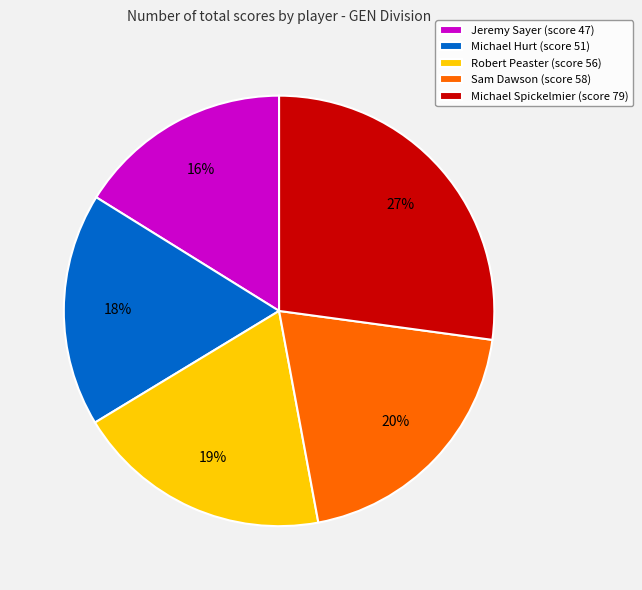

Does any single category account for the majority?

No